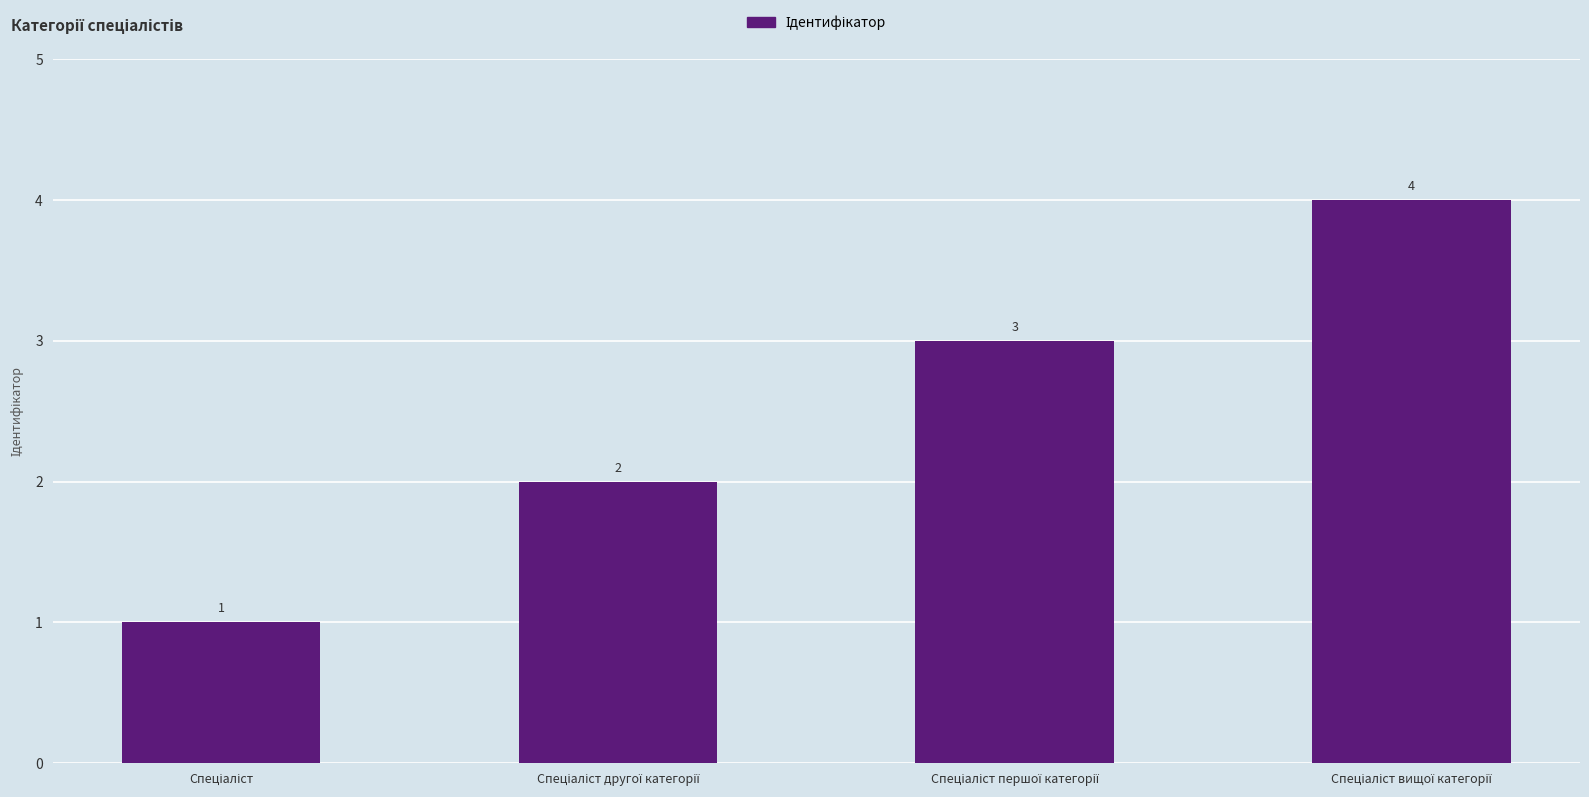

What is the value of the 2nd bar from the left?

2